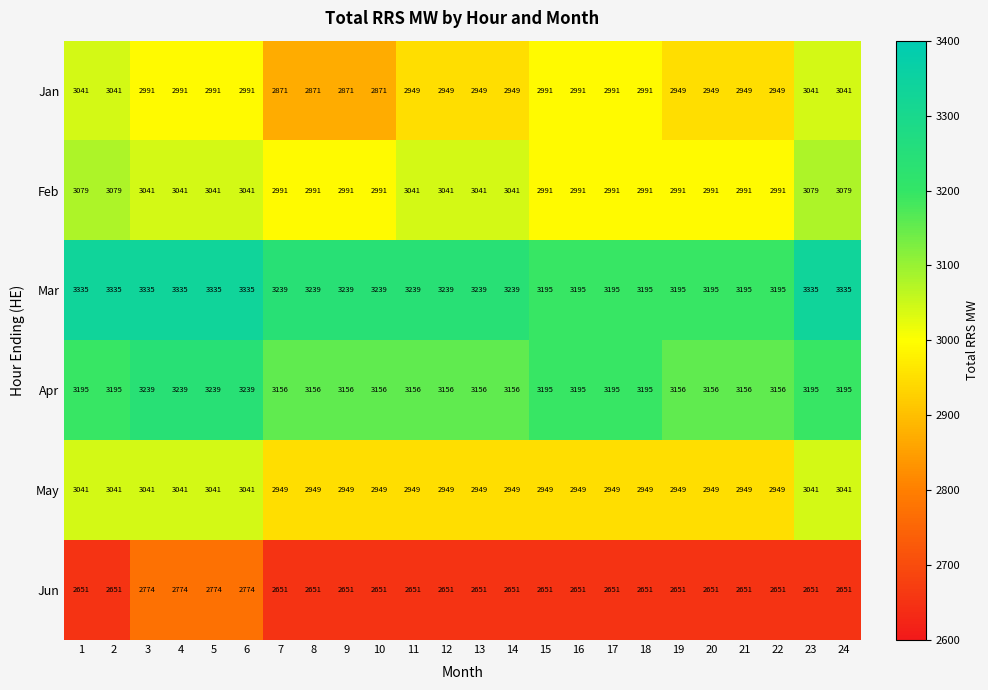

At how many categories does at least one series exceed 3034?

24